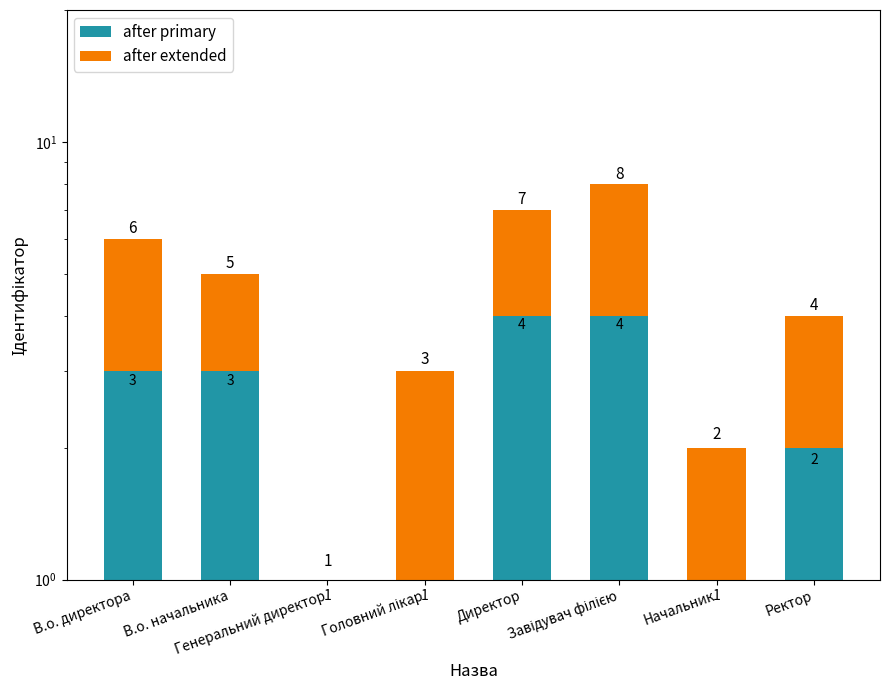

Reading right to left, transcribe all the data shown in this chart.

after primary: Ректор=2	Начальник=1	Завідувач філією=4	Директор=4	Головний лікар=1	Генеральний директор=1	В.о. начальника=3	В.о. директора=3
after extended: Ректор=2	Начальник=1	Завідувач філією=4	Директор=3	Головний лікар=2	Генеральний директор=0	В.о. начальника=2	В.о. директора=3